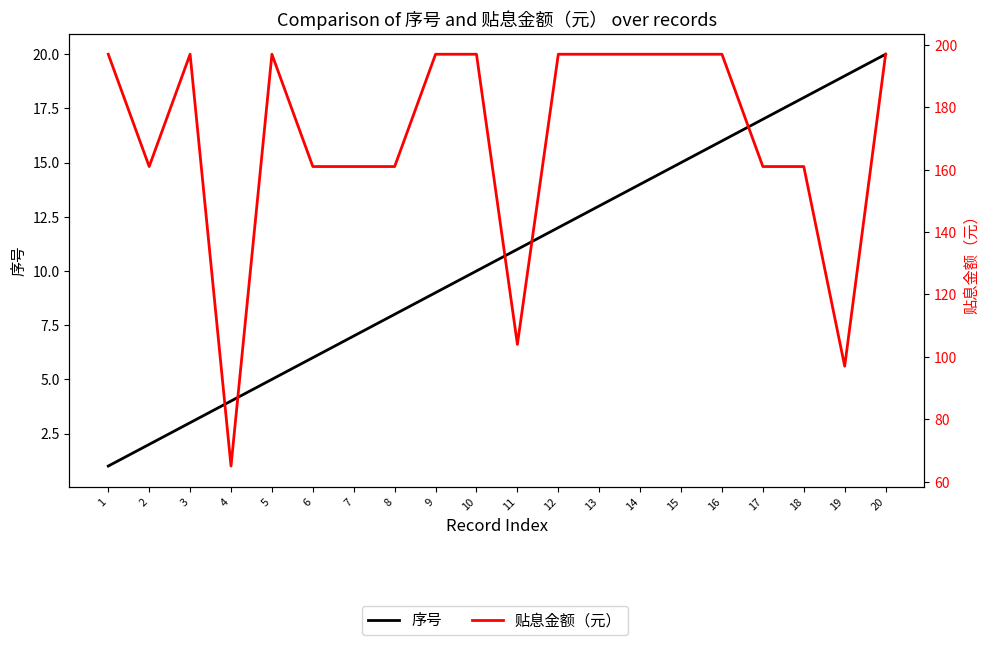

What is the difference between the maximum and second lowest values in the 序号 series?

18